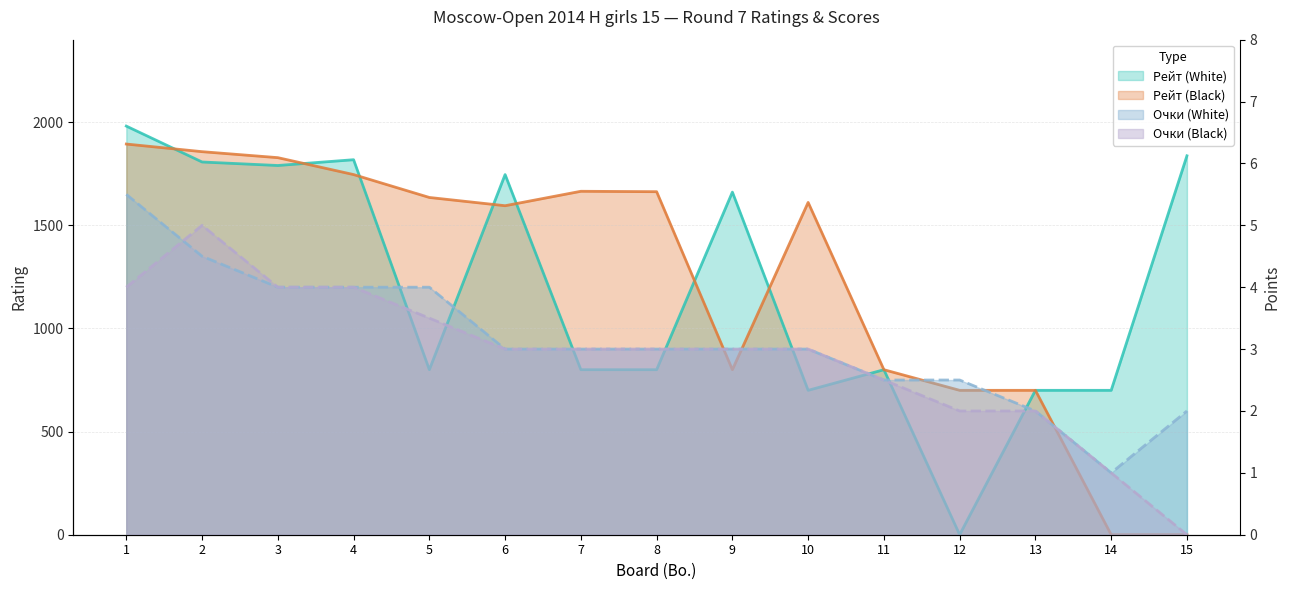

What is the sum of all Рейт (Black) values?

18494.0